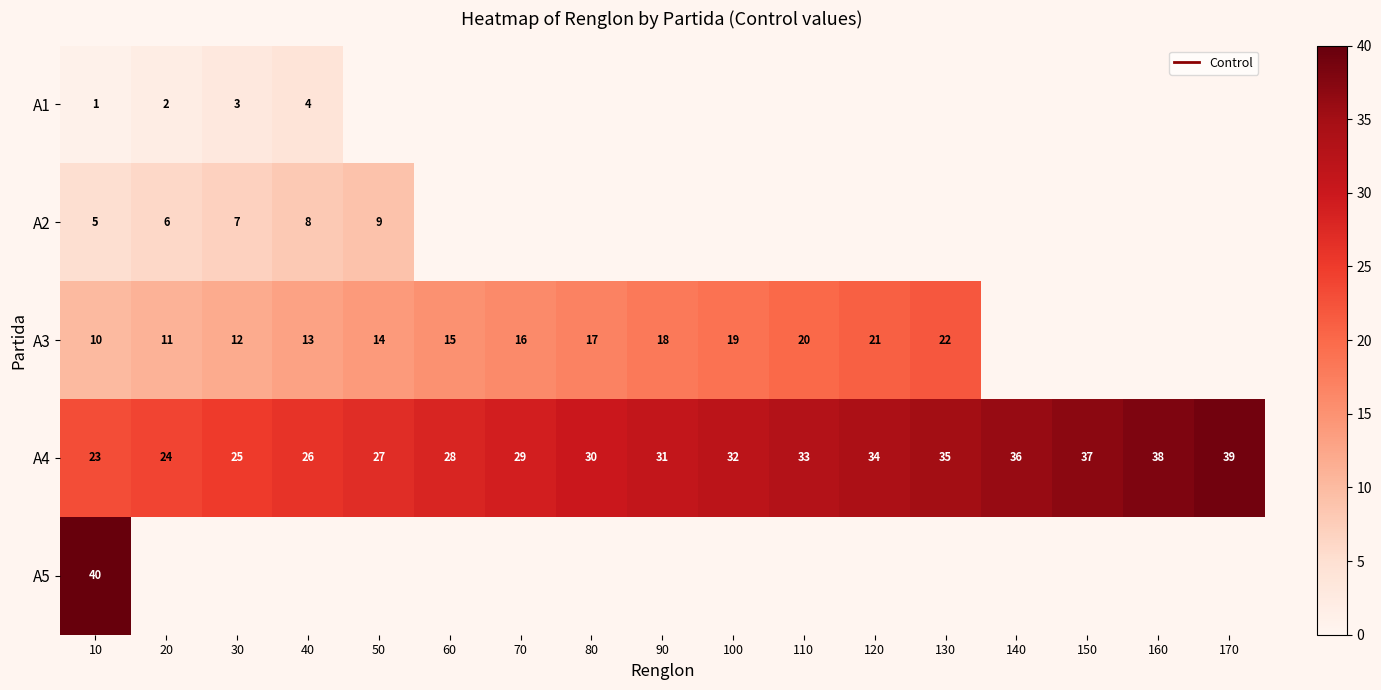

At how many categories does at least one series exceed 28?

12